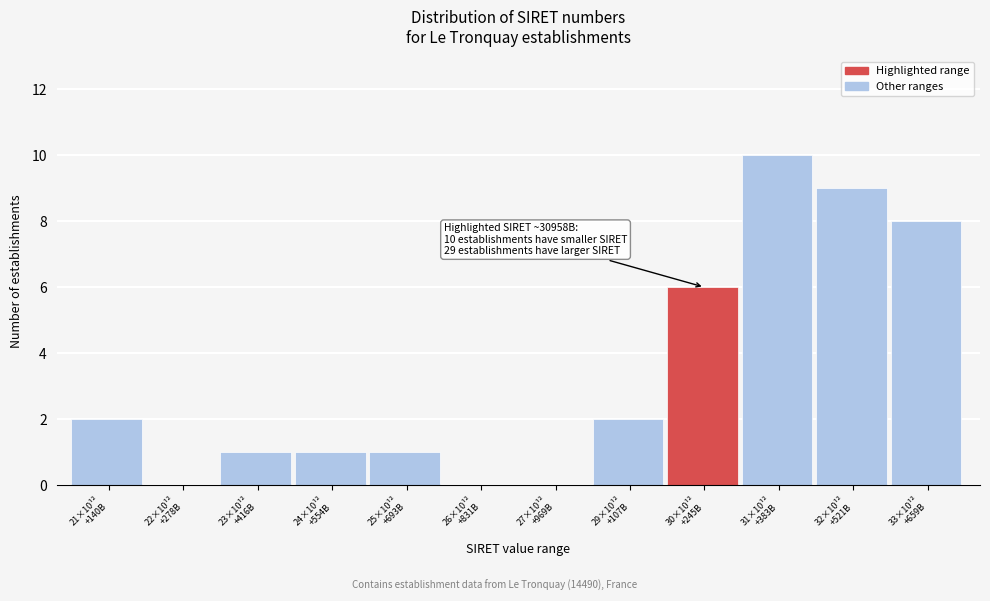

What is the sum of all values?

40